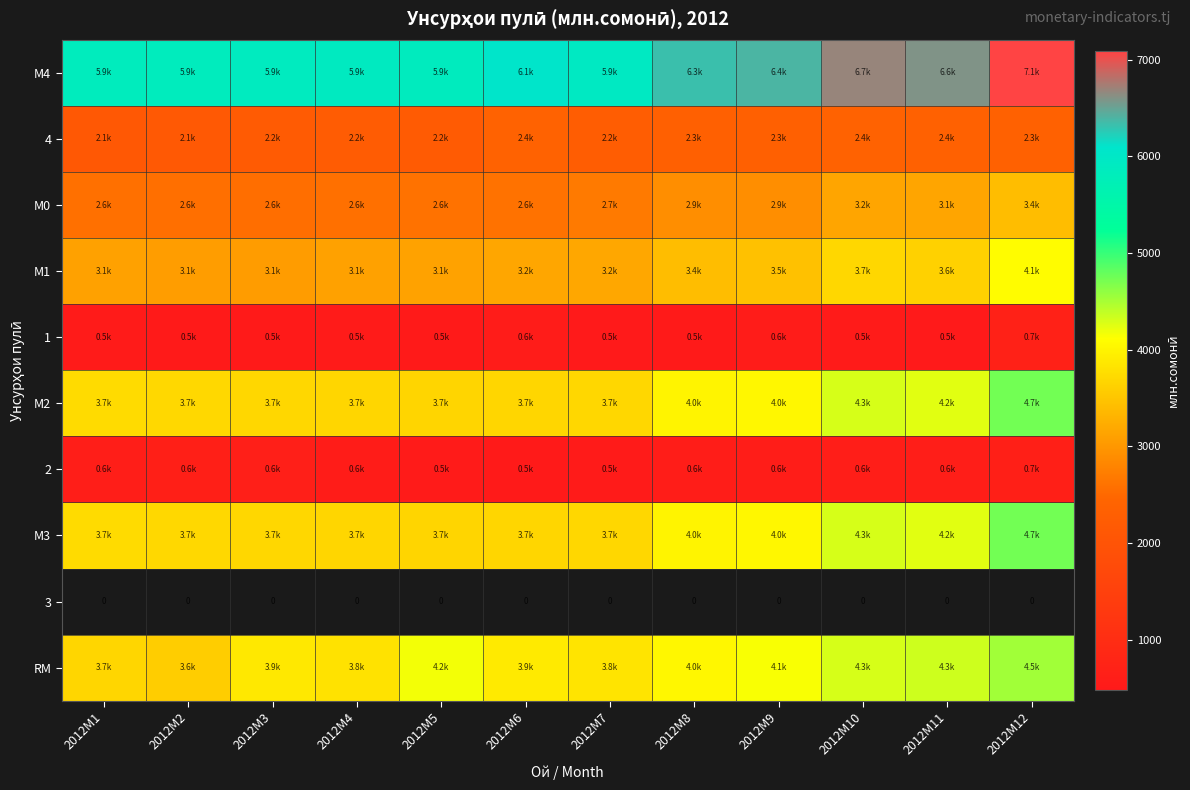

How many categories are shown in the chart?

12